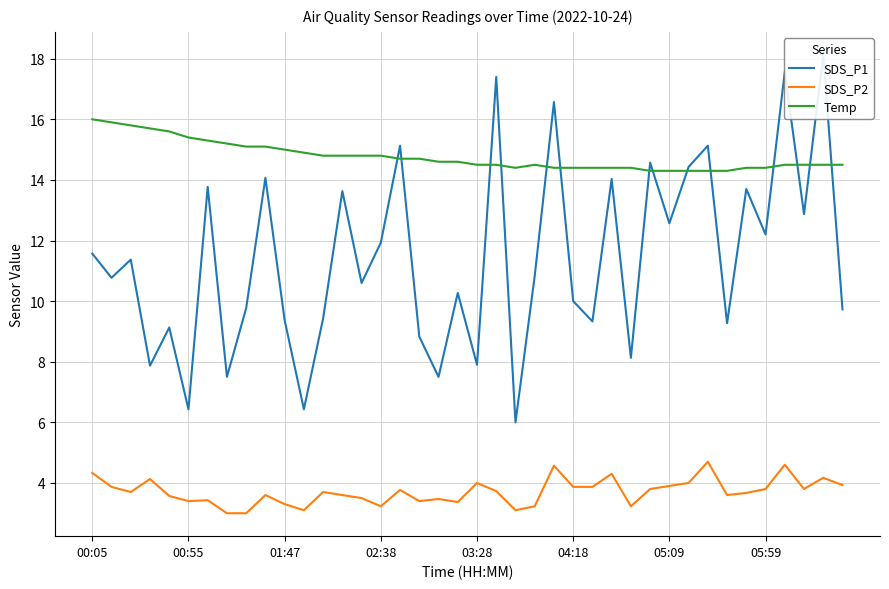

What is the lowest value of the Temp series?

14.3